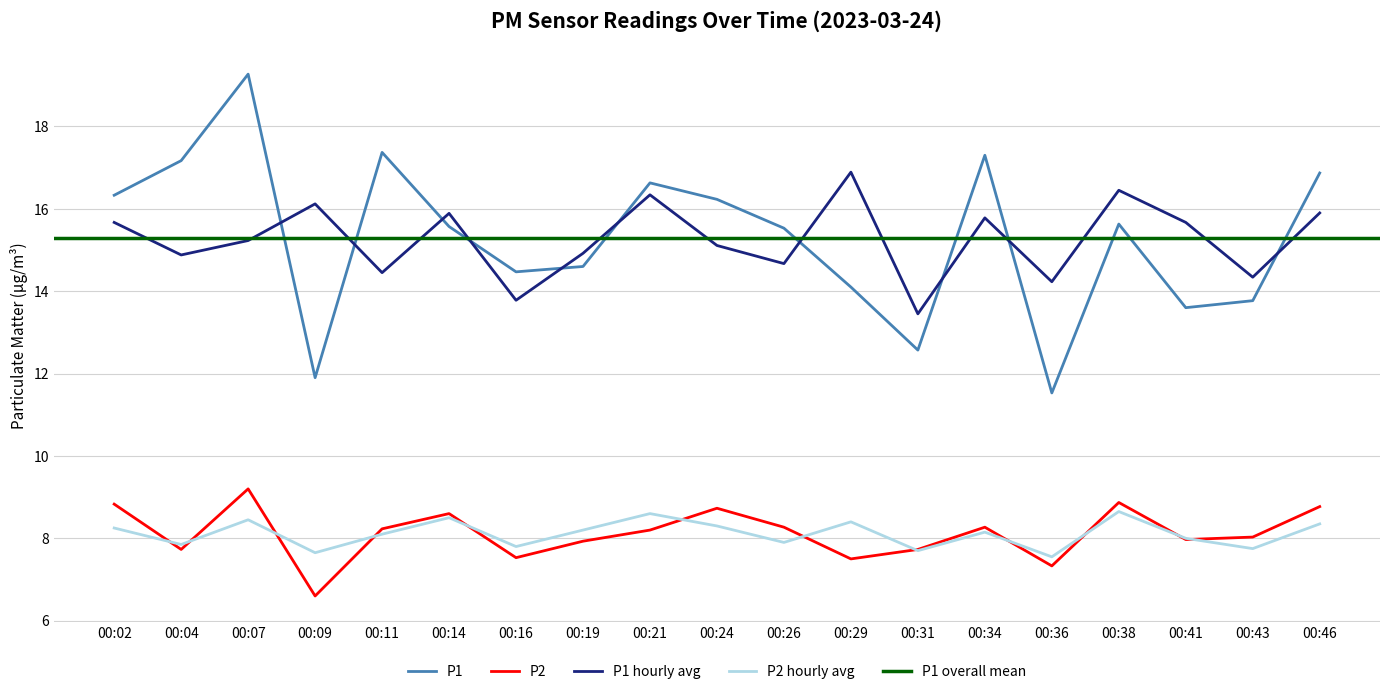

Which series has the largest total across all categories?

P1